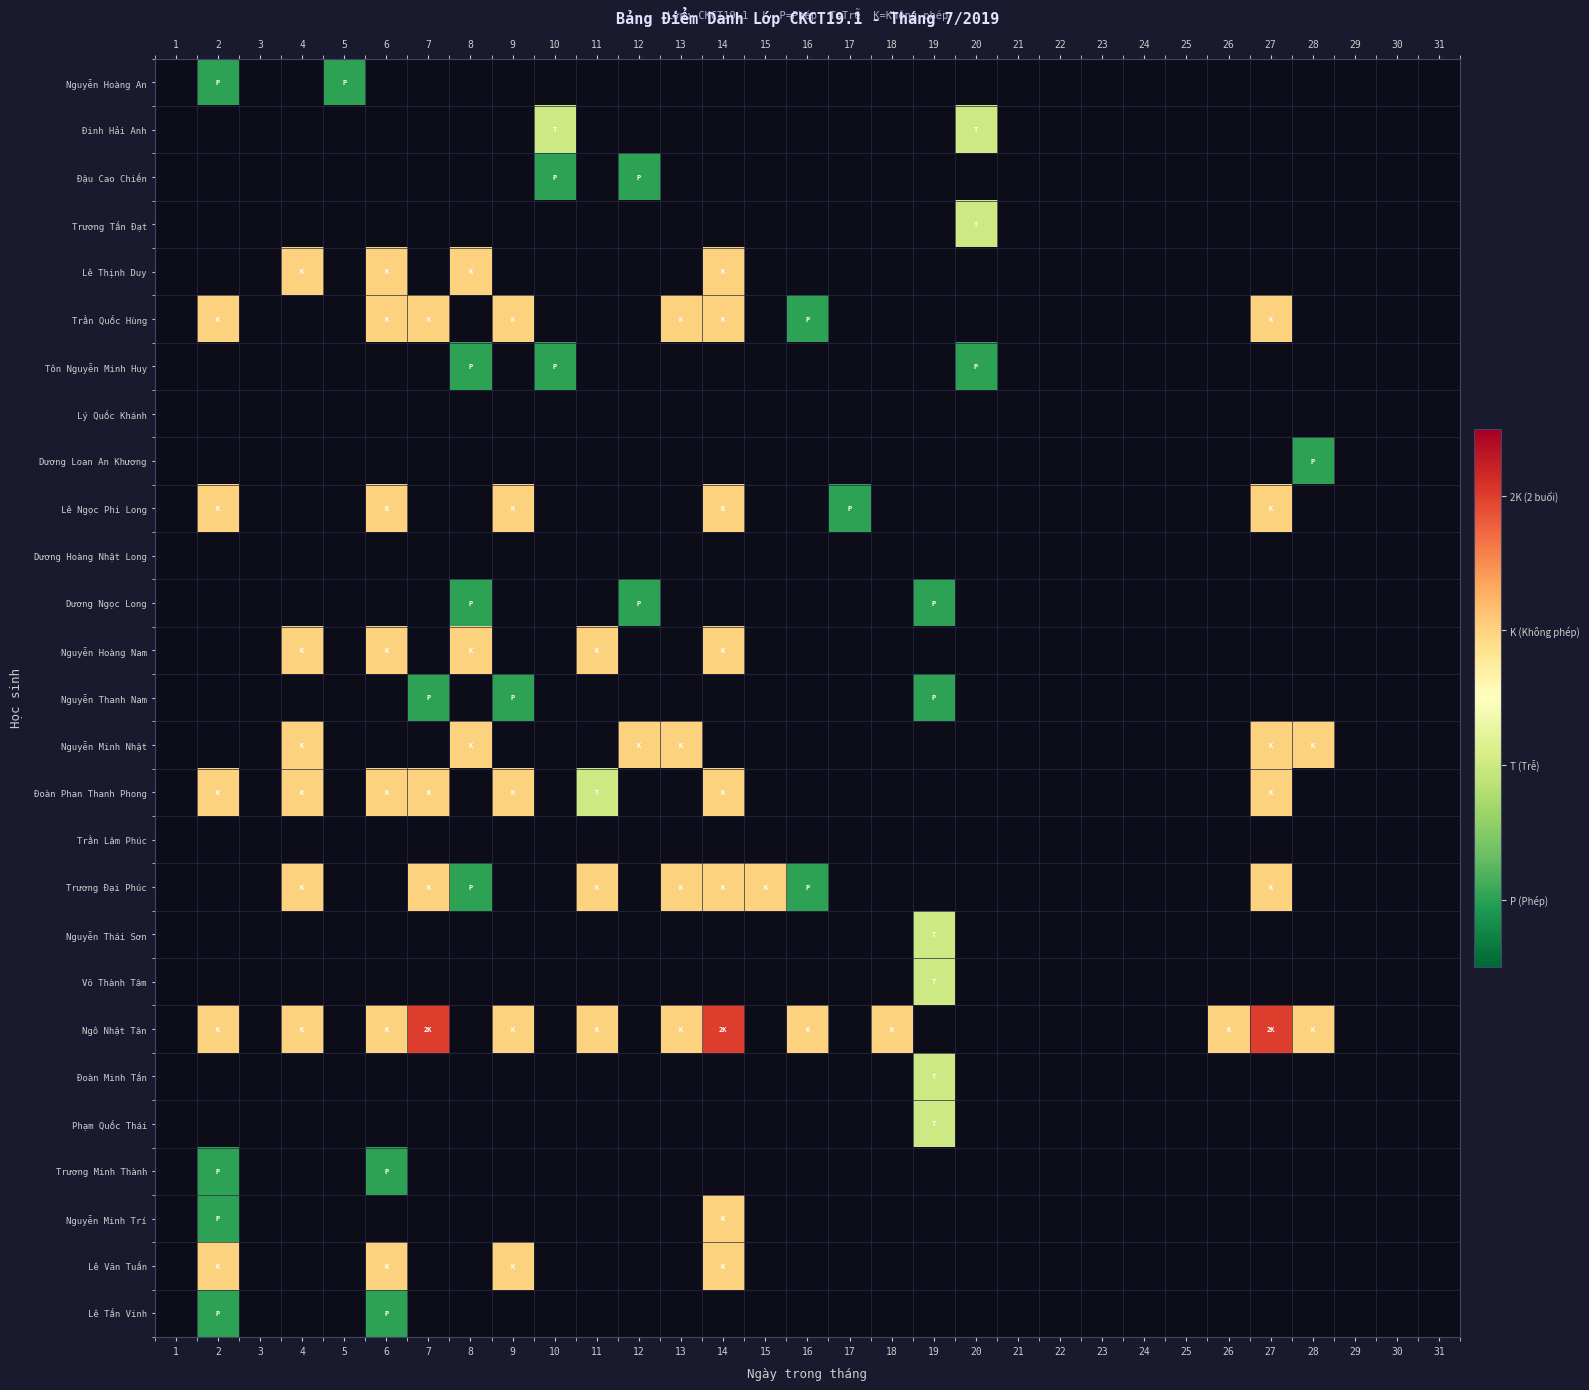

What is the total value across all series at 26?

3